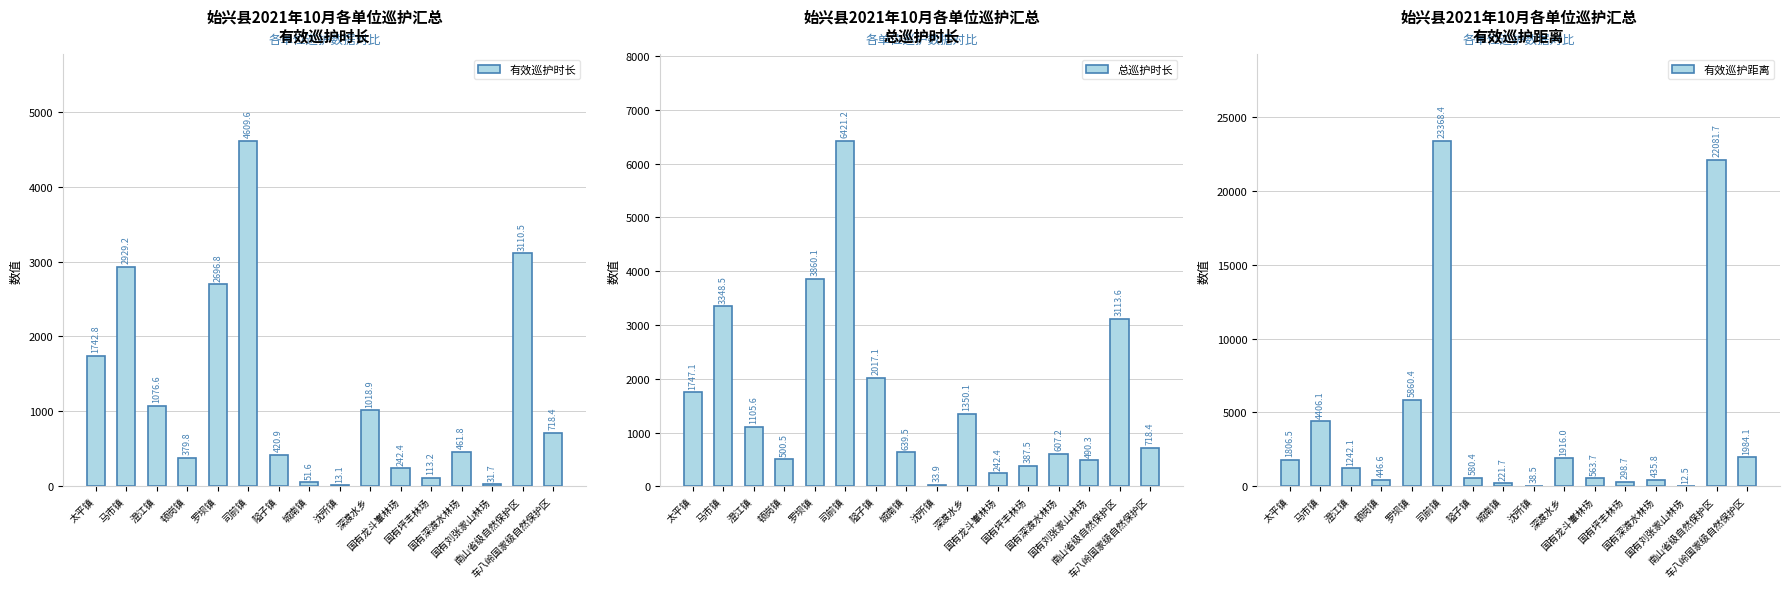

What is the difference between the second highest and minimum values in the 总巡护时长 series?

3826.1